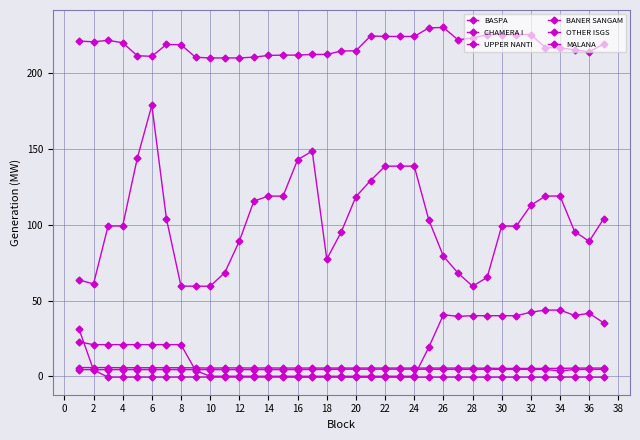

Reading left to right, what are all the values shown in this chart?

BASPA: 63.6	61.0	99.2	99.3	143.9	179.0	104.1	59.5	59.5	59.5	68.4	89.2	115.7	119.0	119.0	143.0	148.7	77.3	95.5	118.6	129.2	138.7	138.8	138.8	103.2	79.3	68.2	59.5	65.3	99.2	99.1	112.9	119.0	119.0	95.6	89.1	104.1
CHAMERA I: 31.3	4.1	-0.6	-0.6	-0.6	-0.6	-0.6	-0.6	-0.6	-0.6	-0.6	-0.6	-0.6	-0.6	-0.6	-0.6	-0.7	-0.6	-0.6	-0.7	-0.7	-0.6	-0.6	-0.6	-0.6	-0.6	-0.6	-0.6	-0.6	-0.6	-0.6	-0.6	-0.6	-0.6	-0.6	-0.6	-0.6
UPPER NANTI: 5.7	5.7	5.7	5.6	5.6	5.6	5.6	5.6	5.6	5.4	5.5	5.5	5.4	5.5	5.4	5.4	5.4	5.4	5.4	5.4	5.4	5.4	5.4	5.4	5.4	5.4	5.4	5.4	5.3	5.2	5.2	5.2	5.2	5.2	5.4	5.4	5.4
BANER SANGAM: 4.4	4.4	4.4	4.4	4.4	4.4	4.4	4.4	4.4	4.4	4.4	4.4	4.4	4.4	4.4	4.4	4.5	4.5	4.6	4.7	4.7	4.7	4.7	4.7	4.6	4.6	4.6	4.6	4.6	4.6	4.6	4.6	4.5	3.5	4.5	4.5	4.6
OTHER ISGS: 221.3	220.9	221.8	220.3	211.7	211.3	219.1	219.0	210.7	210.2	210.2	210.2	210.7	211.9	212.1	212.1	212.5	212.6	214.8	214.9	224.8	224.4	224.4	224.4	230.1	230.3	222.2	223.4	225.6	225.7	225.7	225.7	217.1	216.8	215.5	214.2	219.4
MALANA: 22.7	20.9	20.9	20.9	20.9	20.9	20.9	20.9	3.8	0.0	0.0	0.0	0.0	0.0	0.0	0.0	0.0	0.0	0.0	0.0	0.0	0.0	0.0	0.0	19.2	40.6	39.6	40.0	40.0	40.0	40.0	42.3	43.7	43.7	40.2	41.6	35.2